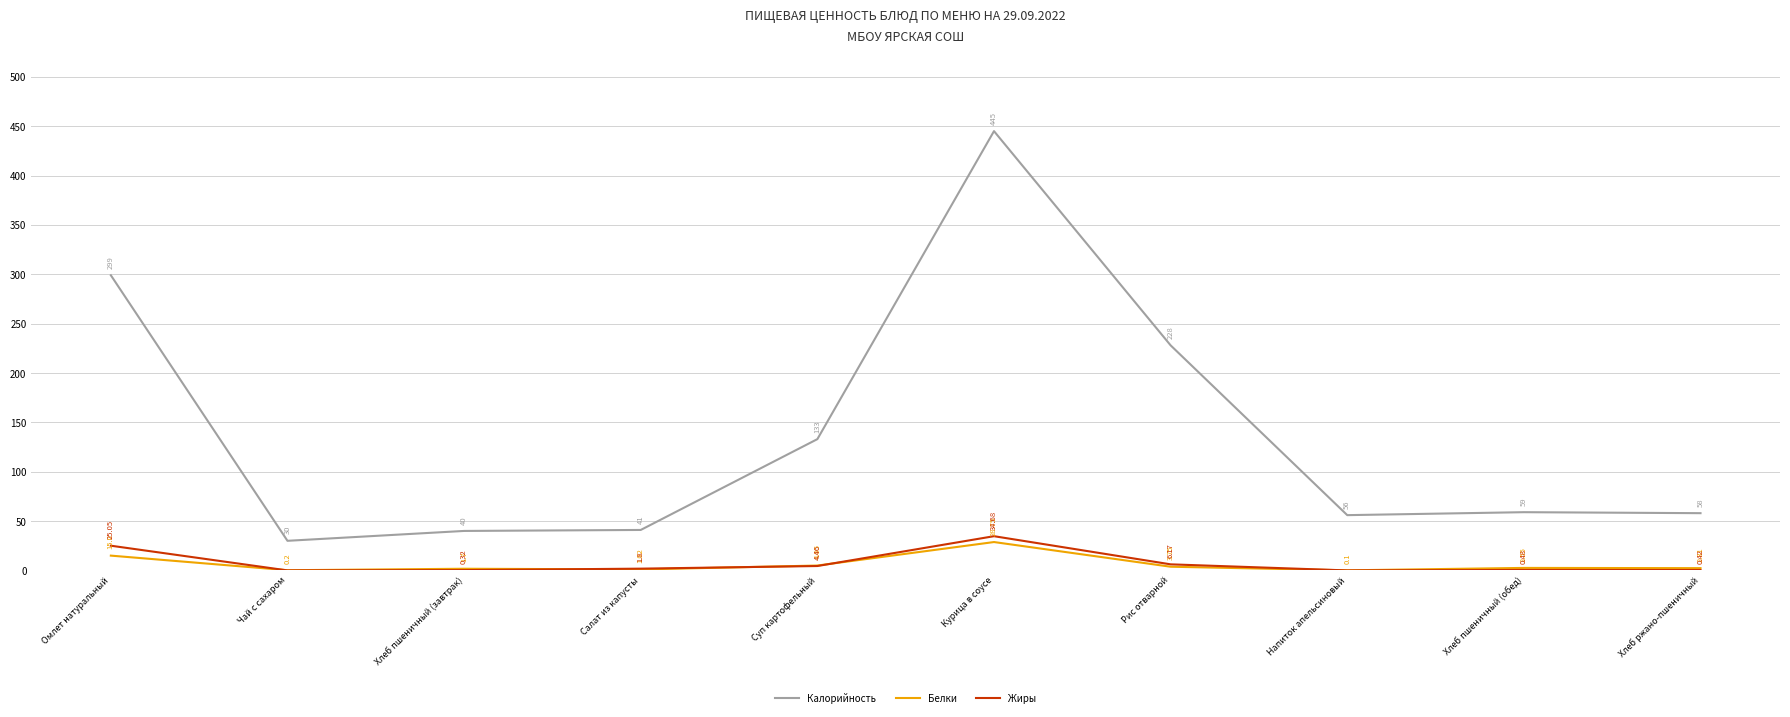

How many interior local valleys does the Жиры series have?

2